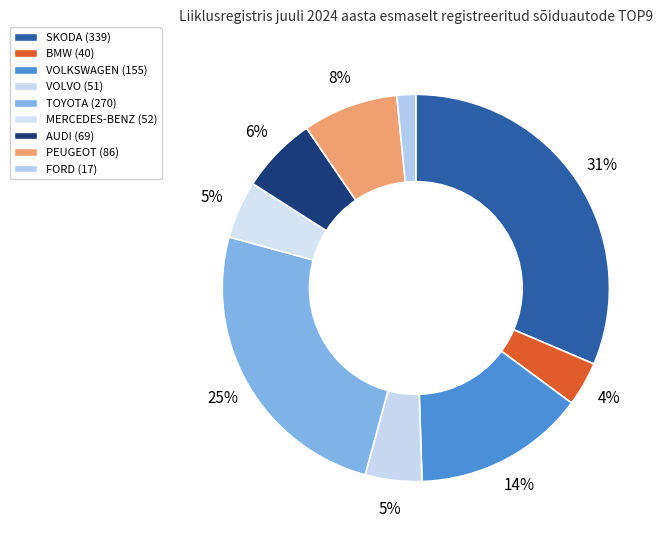

Which category has the smallest portion of the pie?

FORD